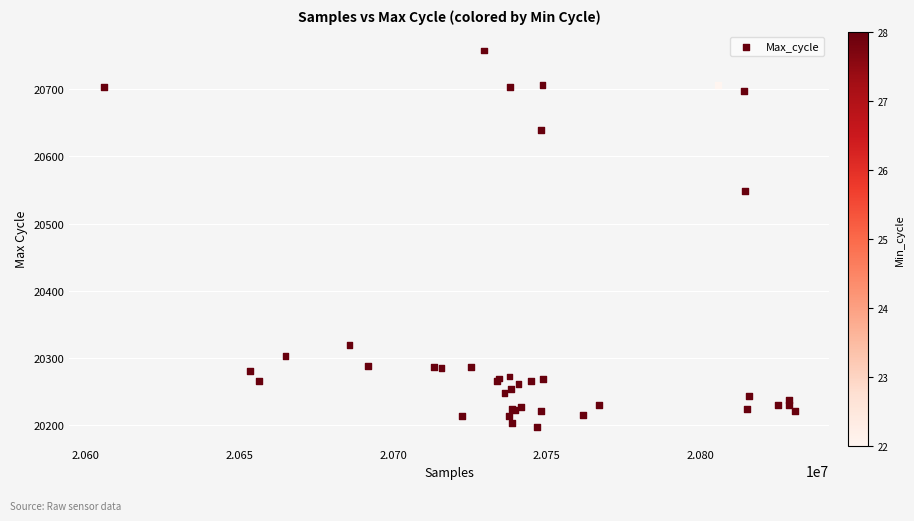

What Y value in the scatter plot is closest to 20477?

20548